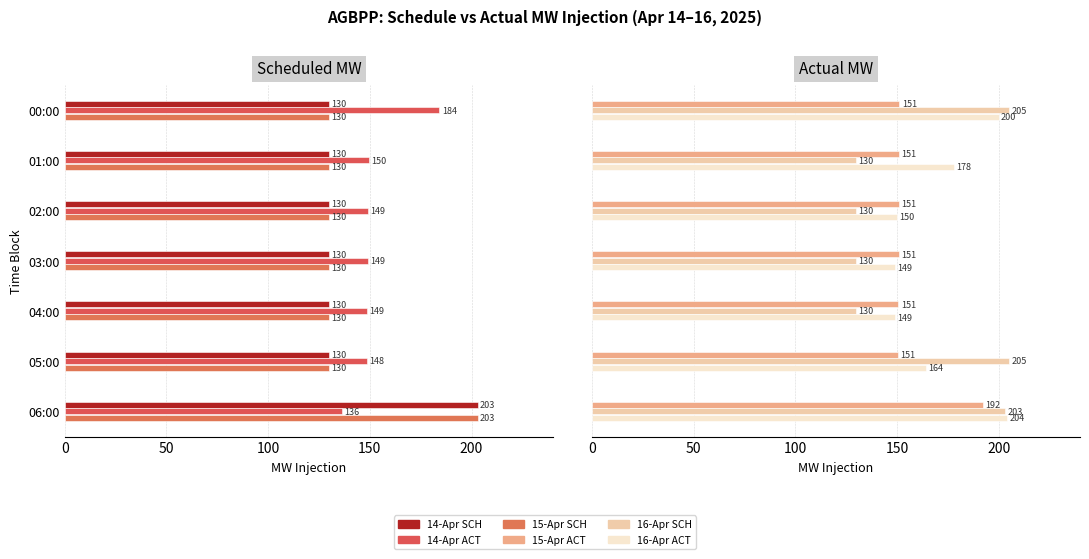

What are all the series names shown in the legend?

14-Apr SCH, 14-Apr ACT, 15-Apr SCH, 15-Apr ACT, 16-Apr SCH, 16-Apr ACT